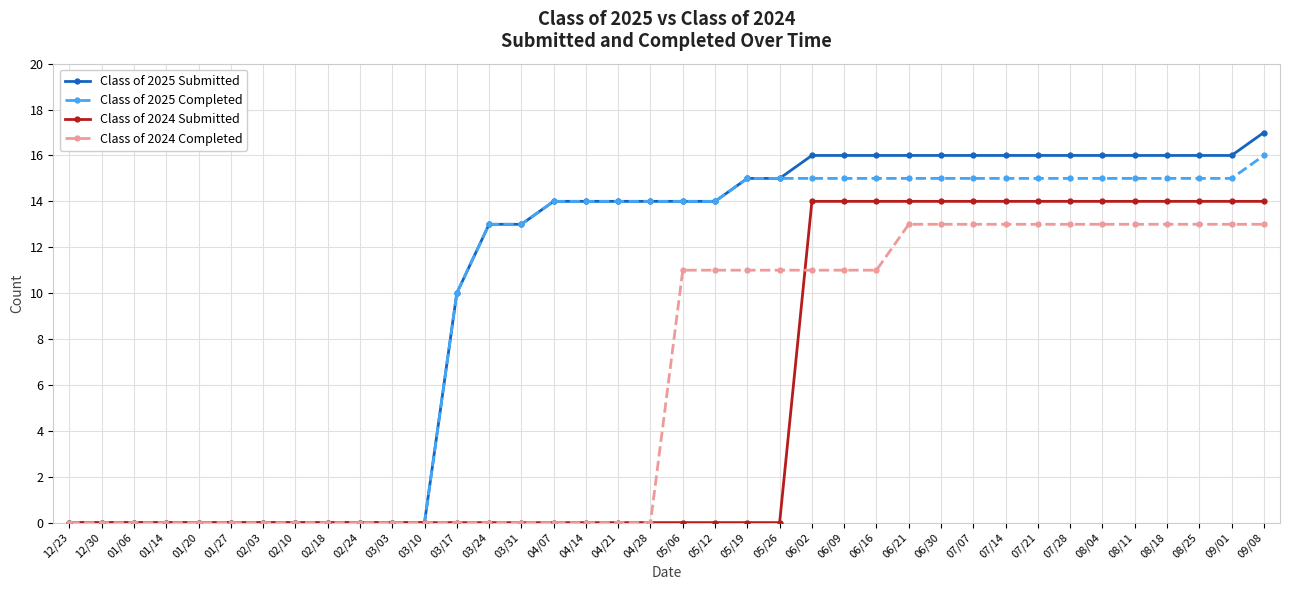

What is the label of the 1st point from the left?

12/23